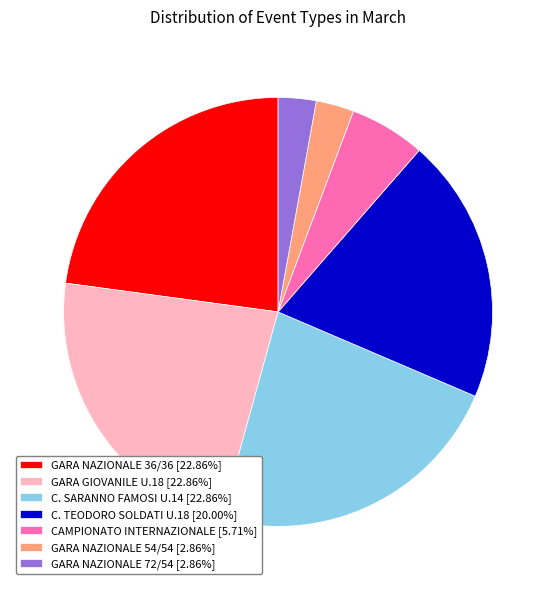

Approximately how many times larger is the value at C. SARANNO FAMOSI U.14 [22.86%] compared to GARA NAZIONALE 36/36 [22.86%]?

1.0